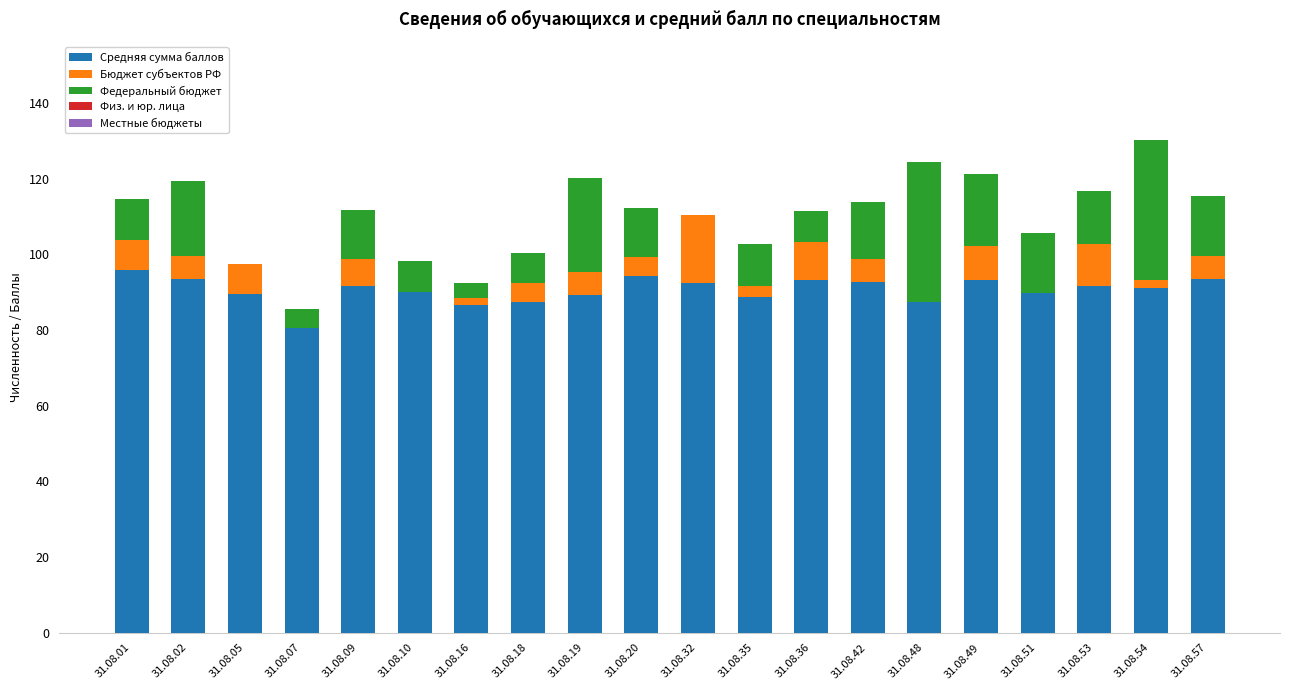

Are the bars grouped side by side (vs. stacked)?

No